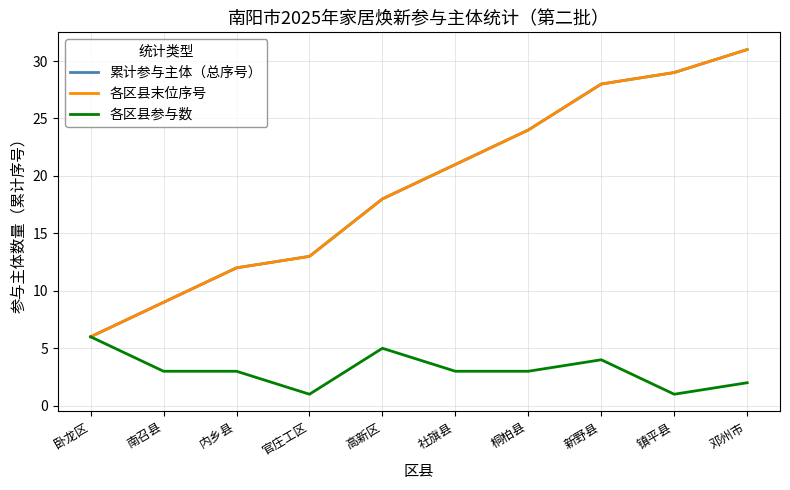

What is the value of the 各区县参与数 point at the 9th from the left?

1